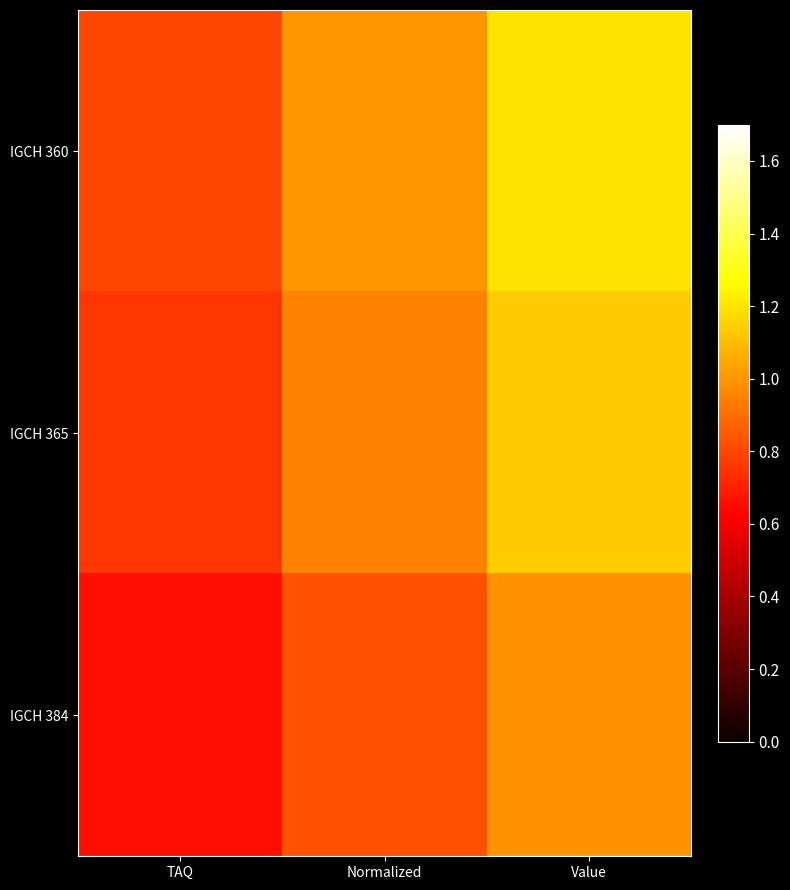

Which series has the largest total across all categories?

IGCH 360